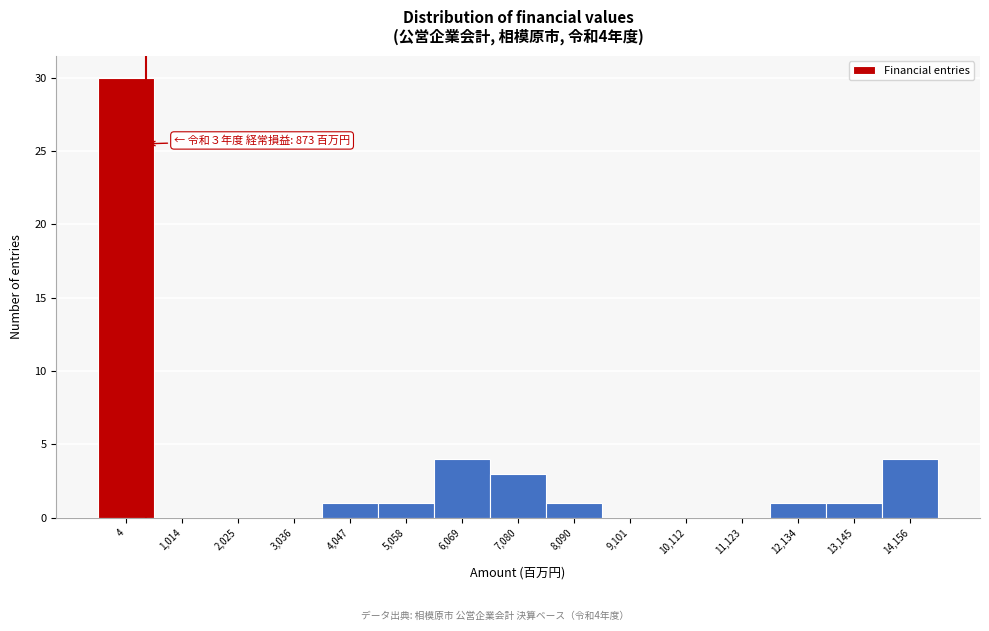

Reading left to right, list all the values displayed in this chart.

4=30	1,014=0	2,025=0	3,036=0	4,047=1	5,058=1	6,069=4	7,080=3	8,090=1	9,101=0	10,112=0	11,123=0	12,134=1	13,145=1	14,156=4